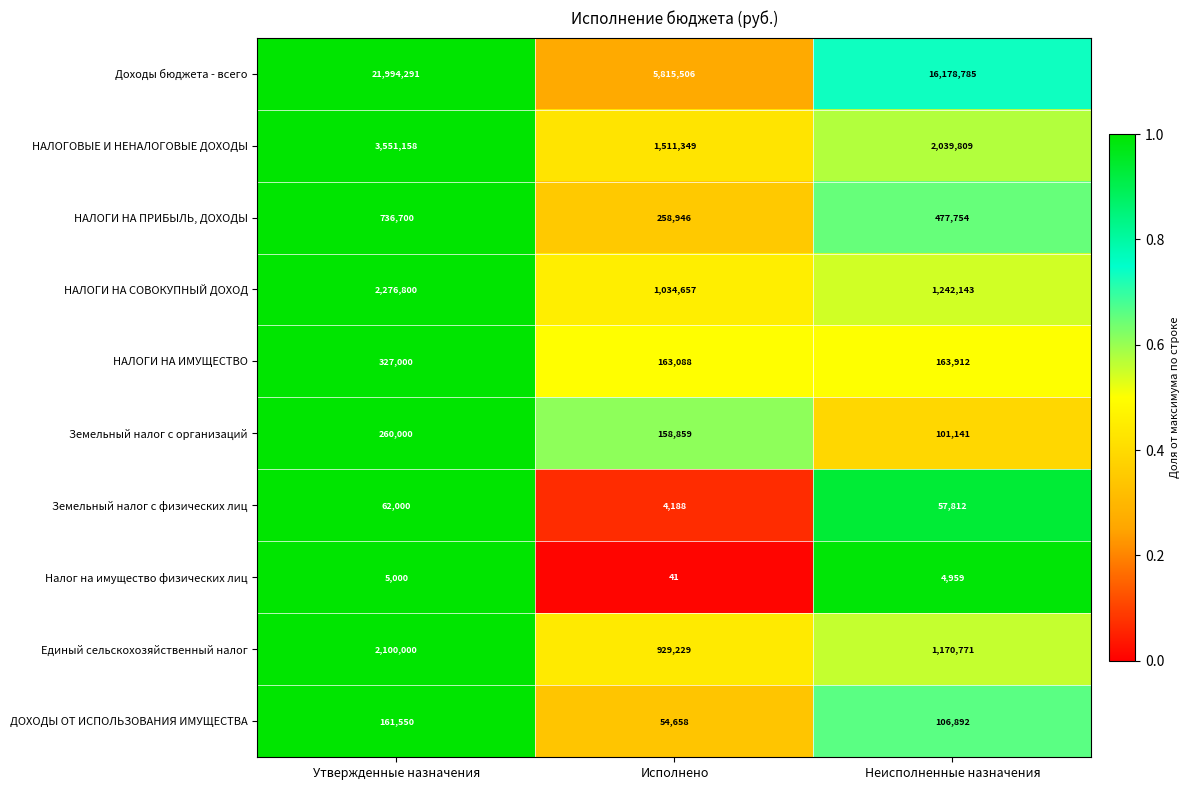

Which label corresponds to the largest value in the chart?

Утвержденные назначения